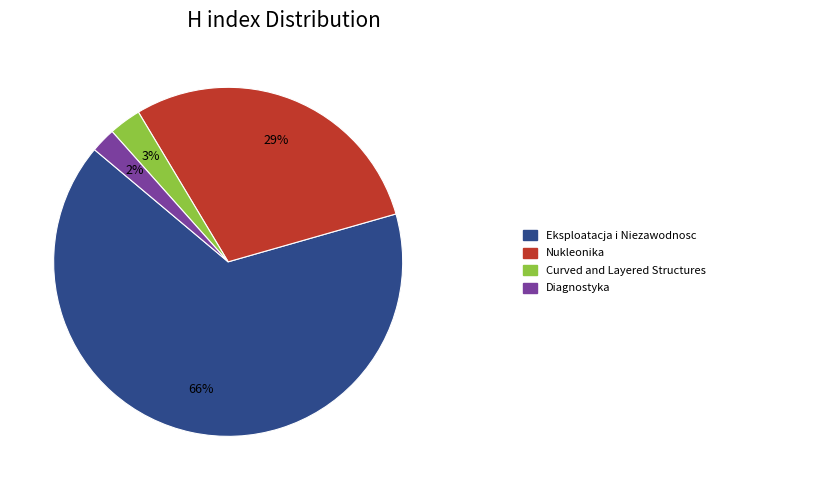

Does any single category account for the majority?

Yes